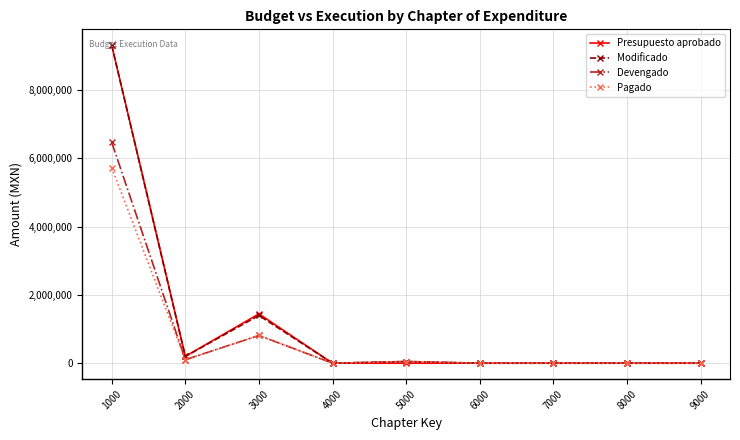

True or false: Pagado has a value of 0.0 at 7000.

True